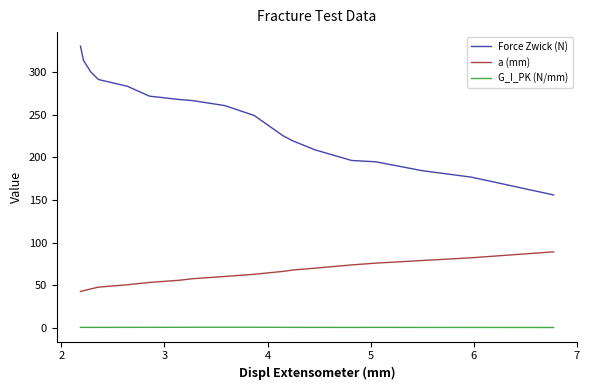

Is this an area chart (filled region under the line)?

No